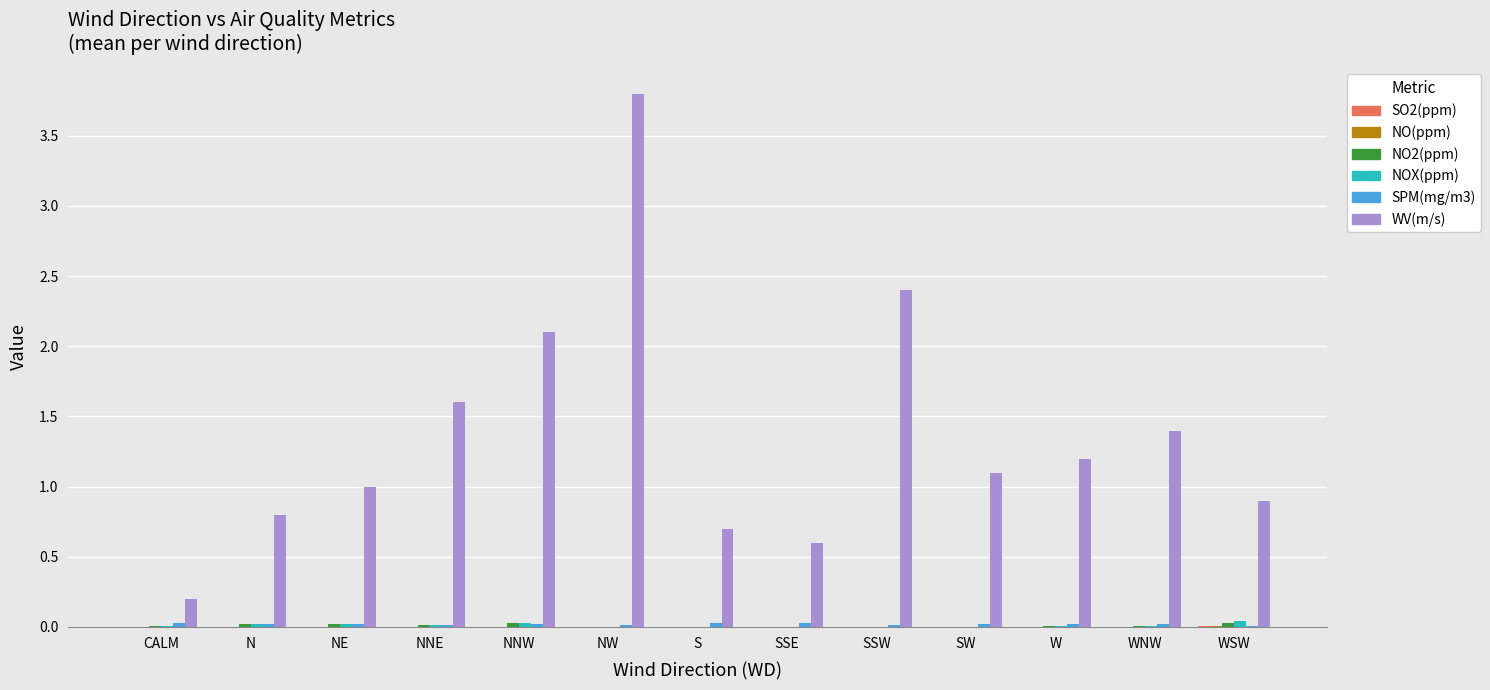

Which category has the highest value across all series?

NW